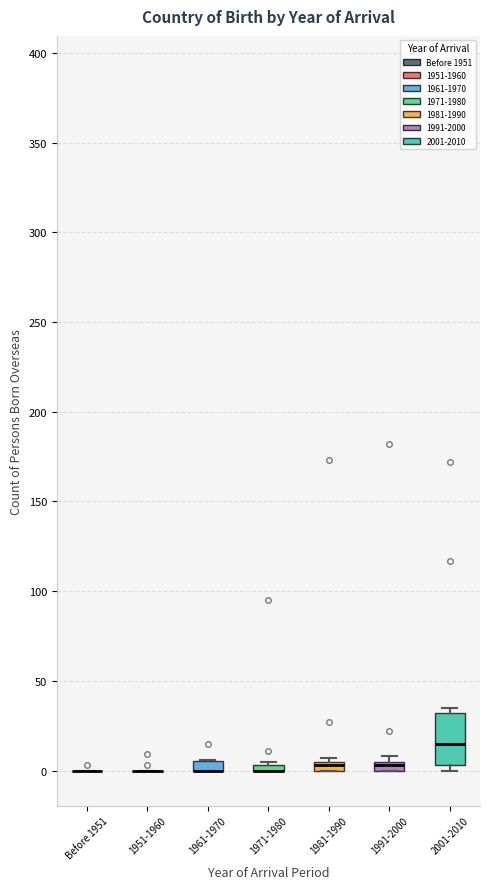

Comparing the boxes themselves (not the whiskers), which one is the tallest?

2001-2010